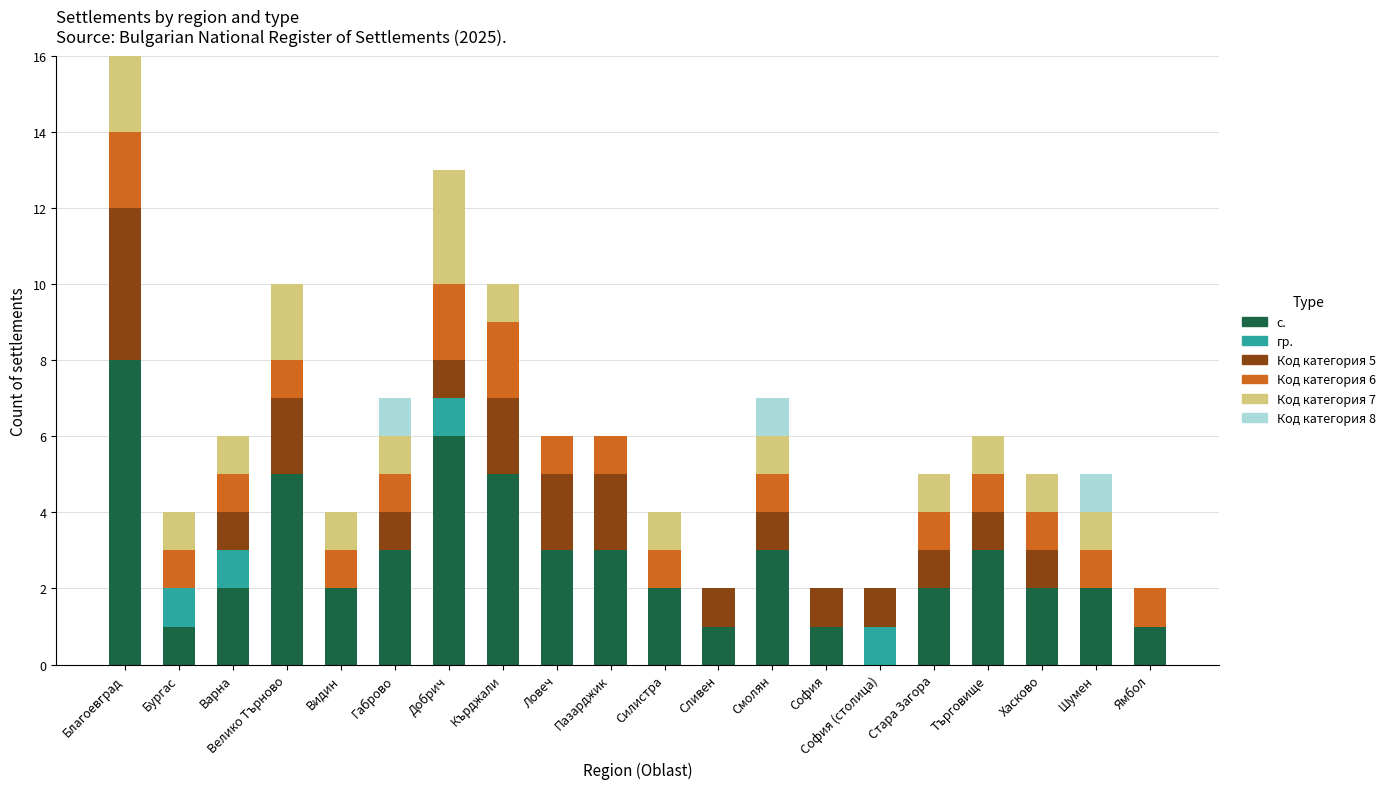

What is the total value across all series at Габрово?

7